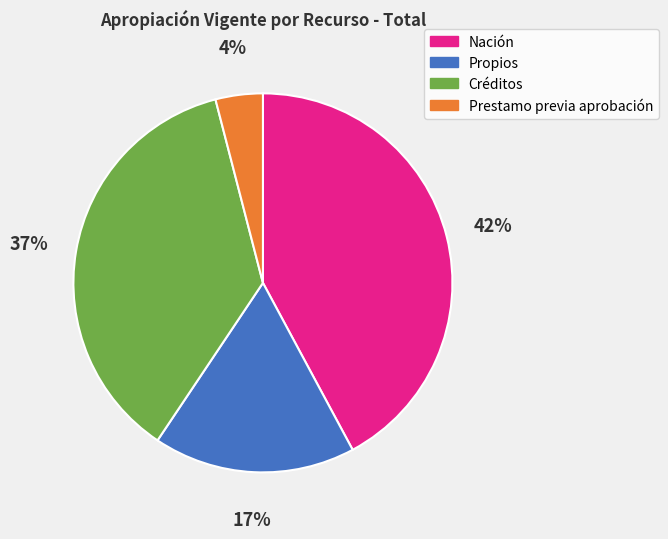

Count the number of slices in the pie.

4